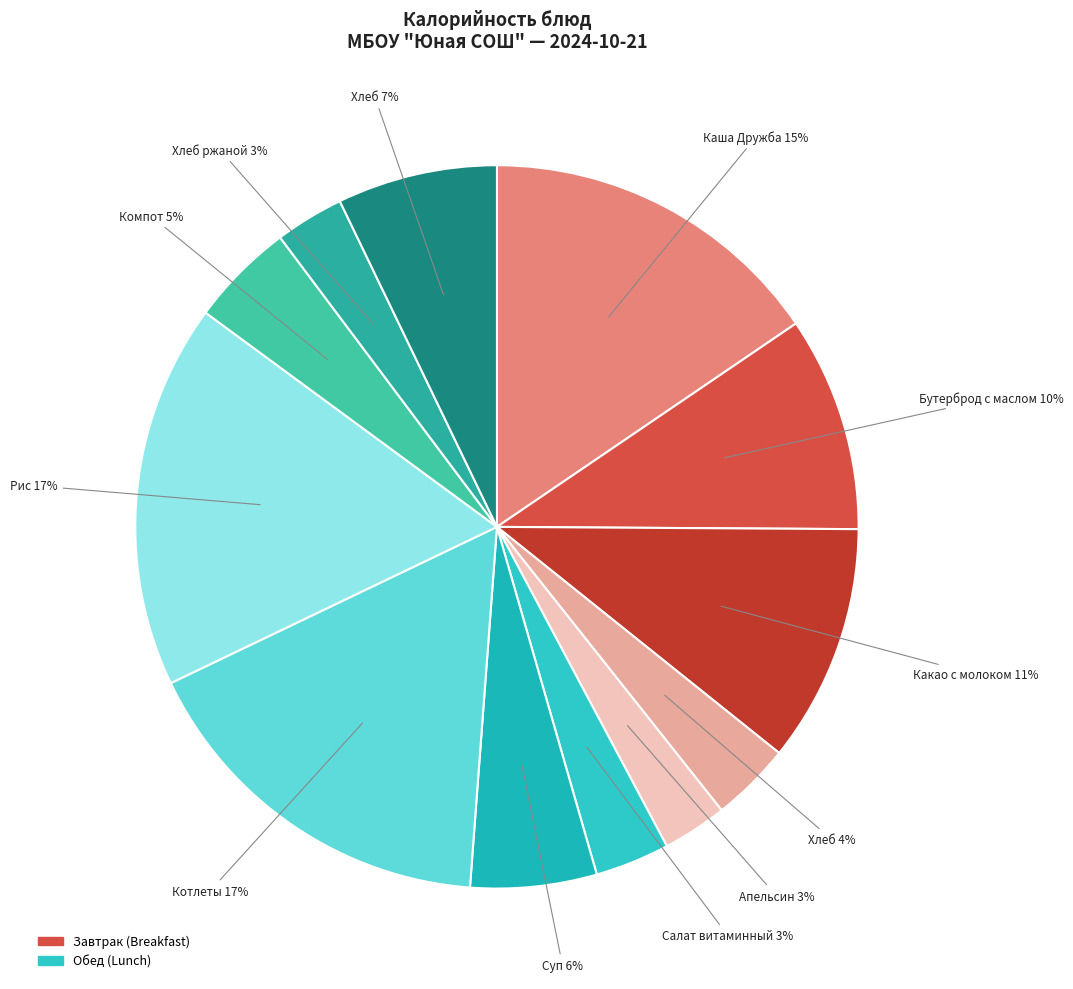

To the nearest percent, what is the difference between the largest and smallest slice percentages?

14%